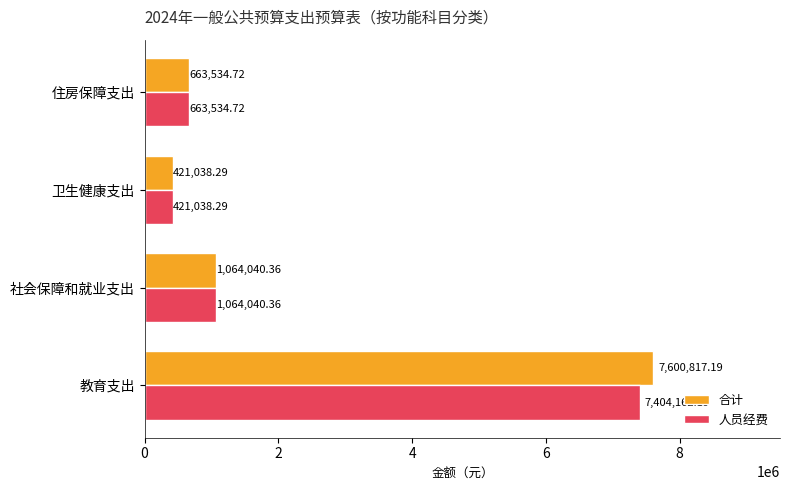

Where is 合计 nearest to the value 4010927?

社会保障和就业支出